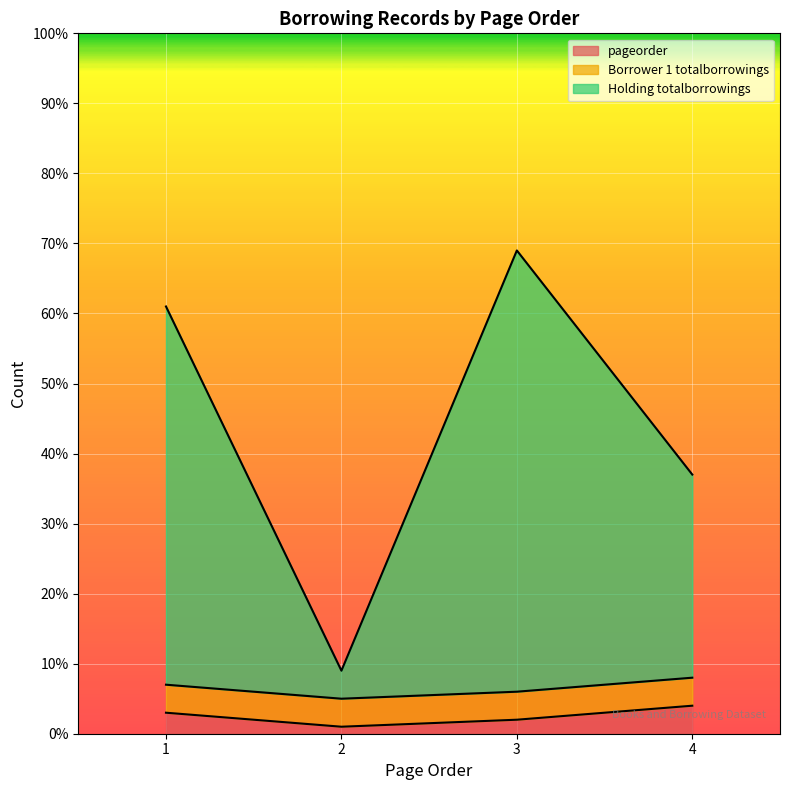

The value of pageorder at 4 is 4. True or false?

True